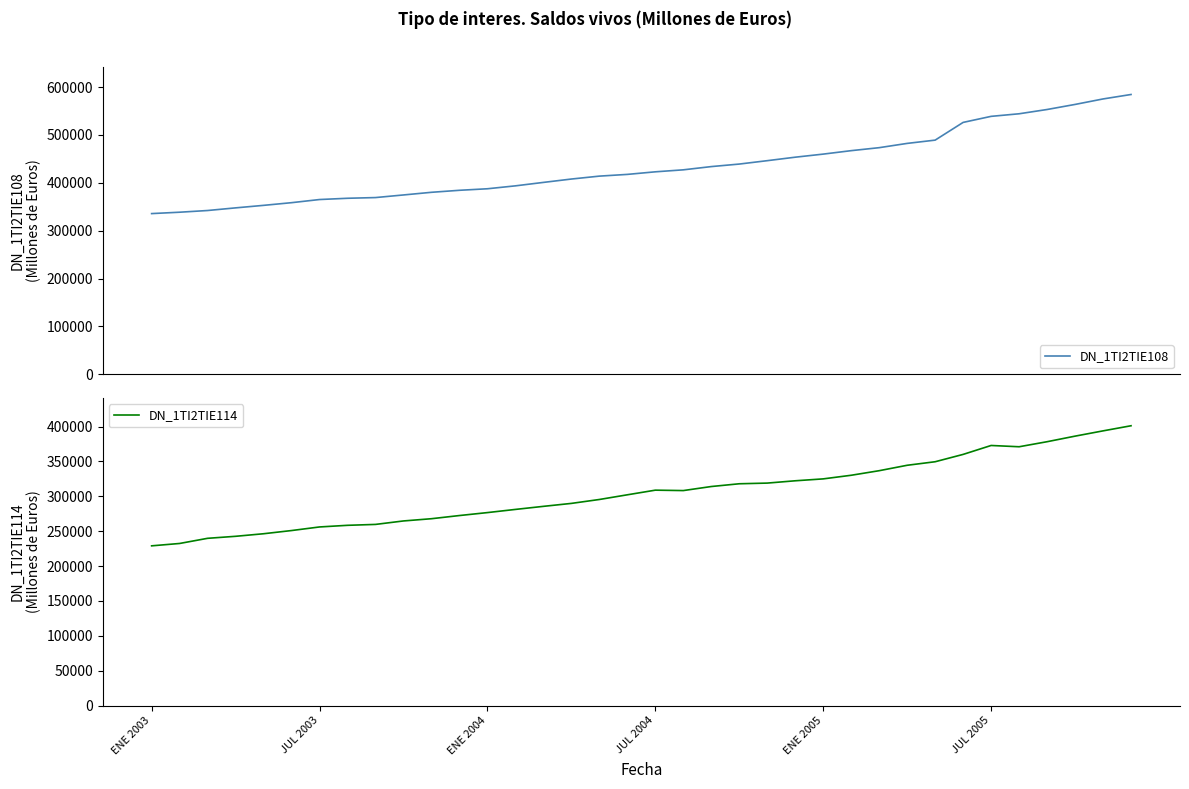

At which category does the chart reach its peak across all series?

35